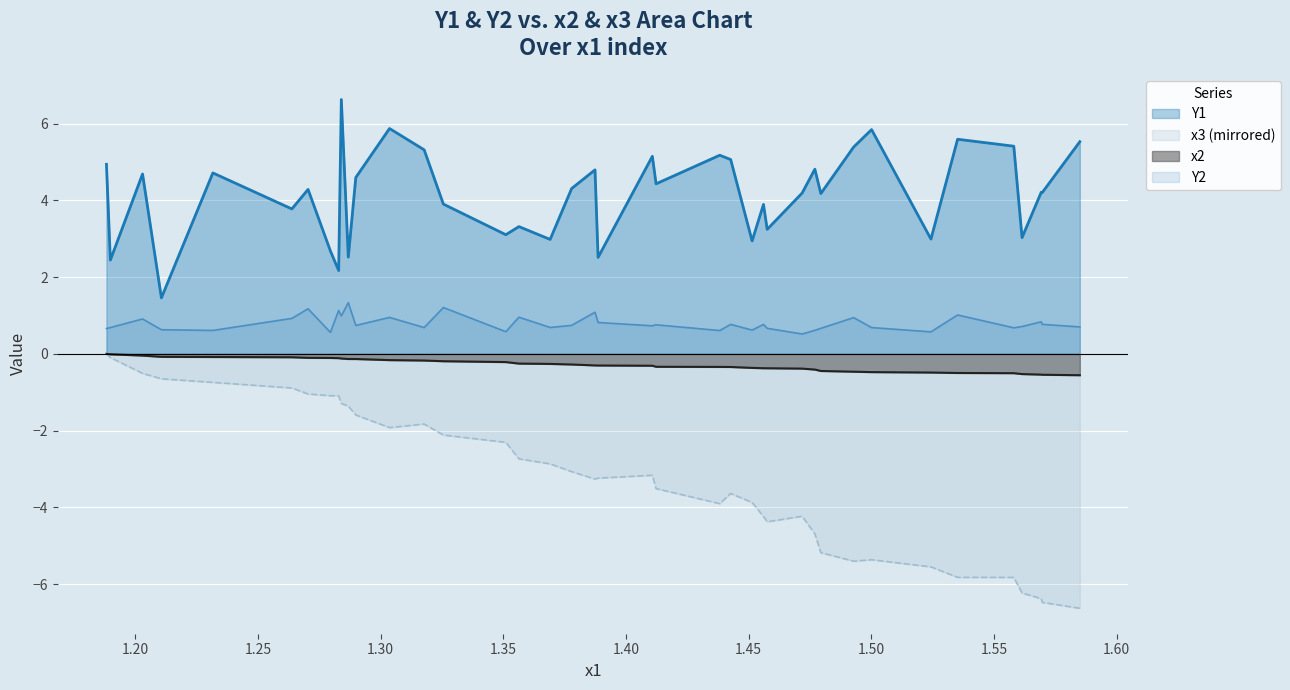

What are all the series names shown in the legend?

Y1, x3 (mirrored), x2, Y2